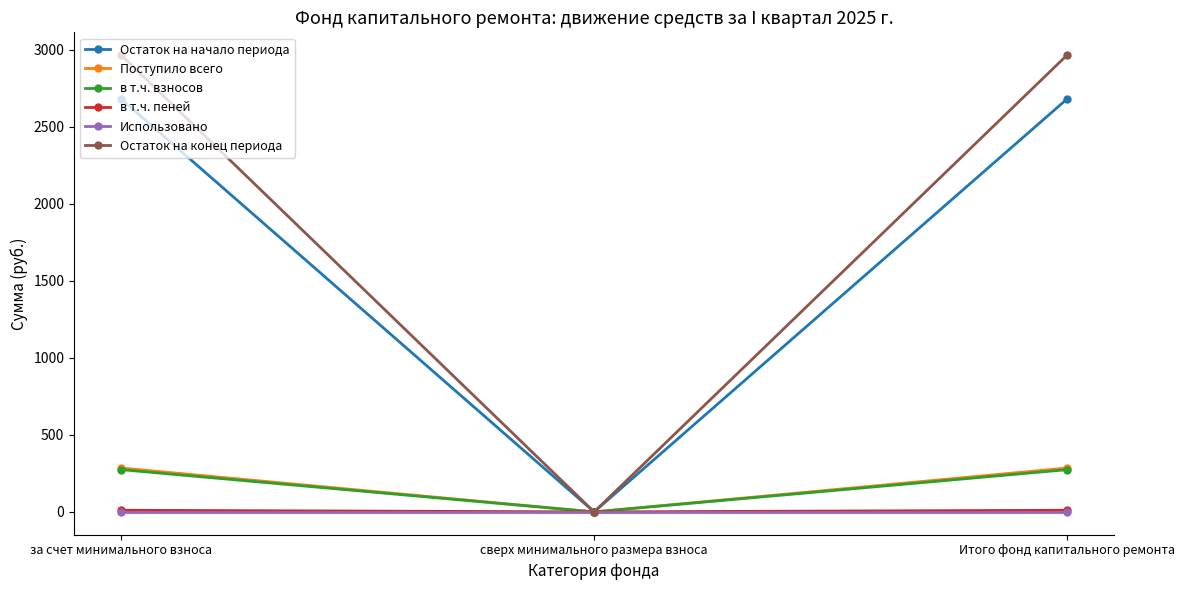

Is it true that в т.ч. взносов equals 274.2 at Итого фонд капитального ремонта?

True